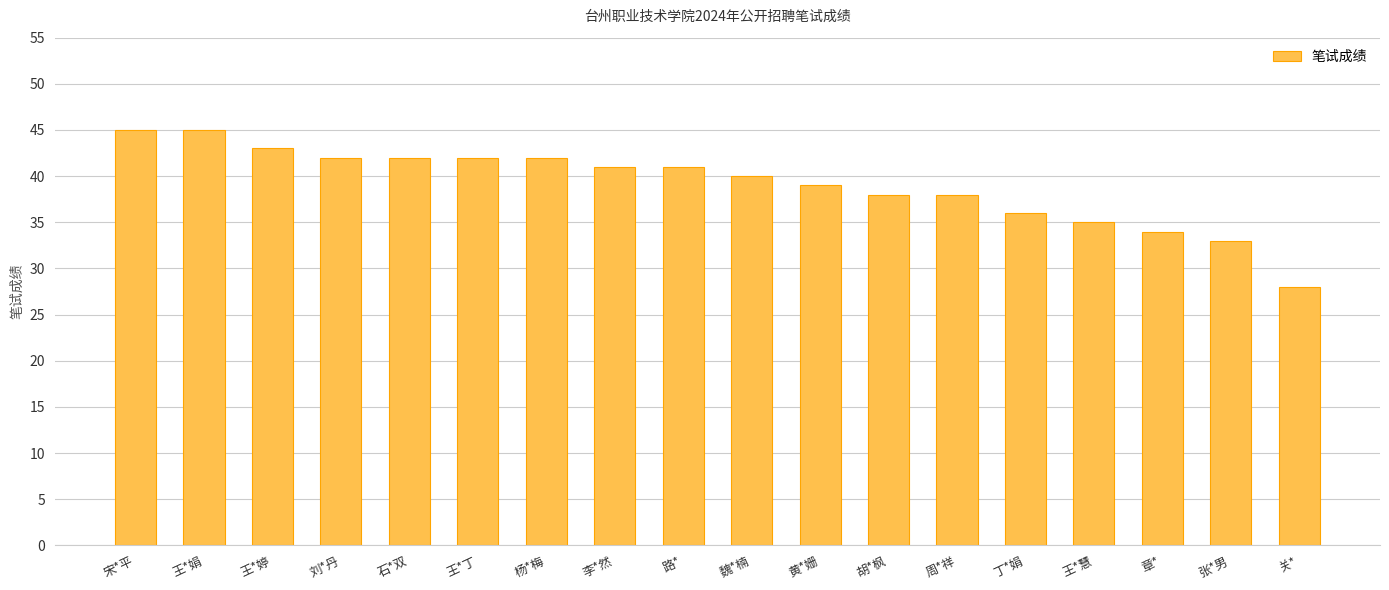

How many series are shown in this chart?

1